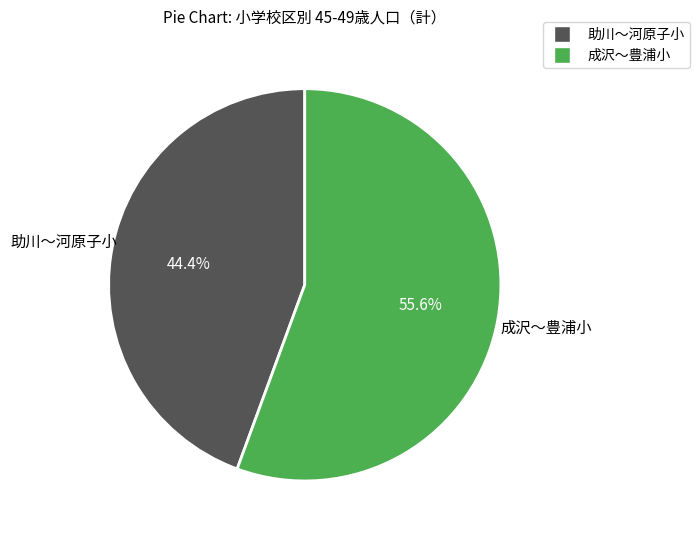

Is there any slice that represents more than half of the pie?

Yes